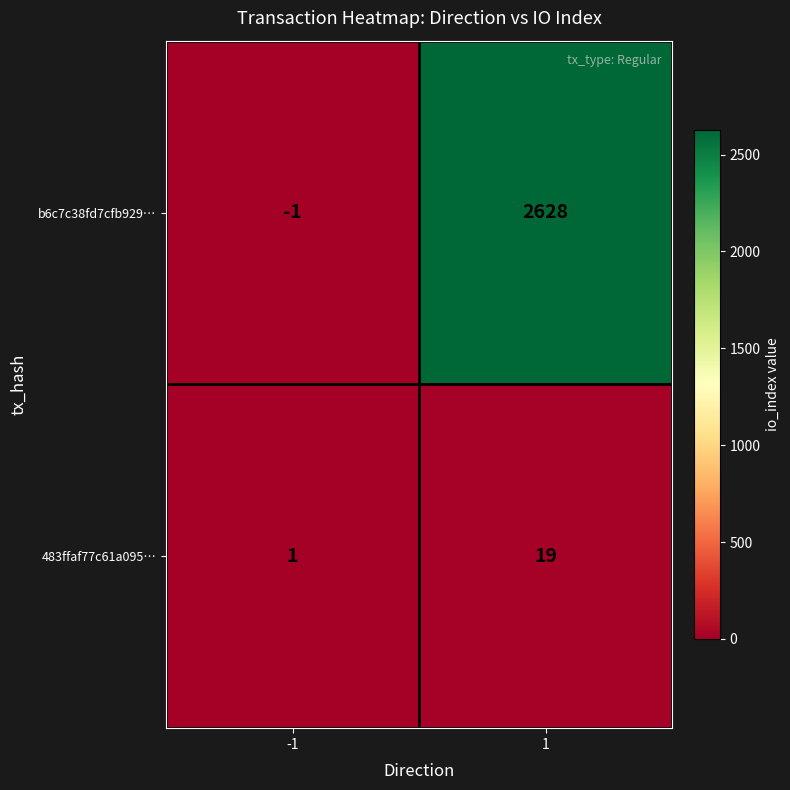

The 483ffaf77c61a095… series shows 30 at 1. True or false?

False